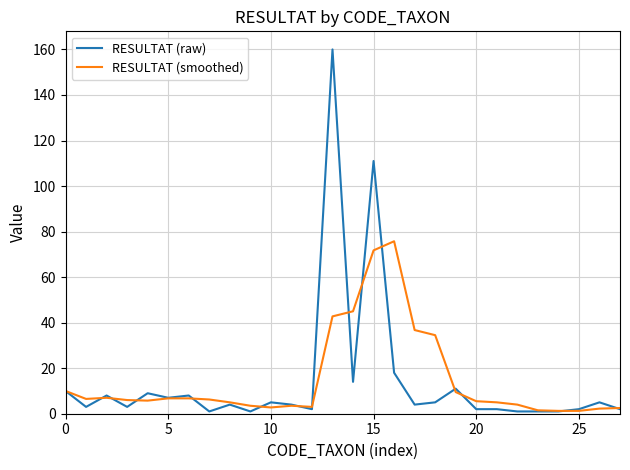

Rank the series by their maximum value, from lowest to highest.

RESULTAT (smoothed), RESULTAT (raw)